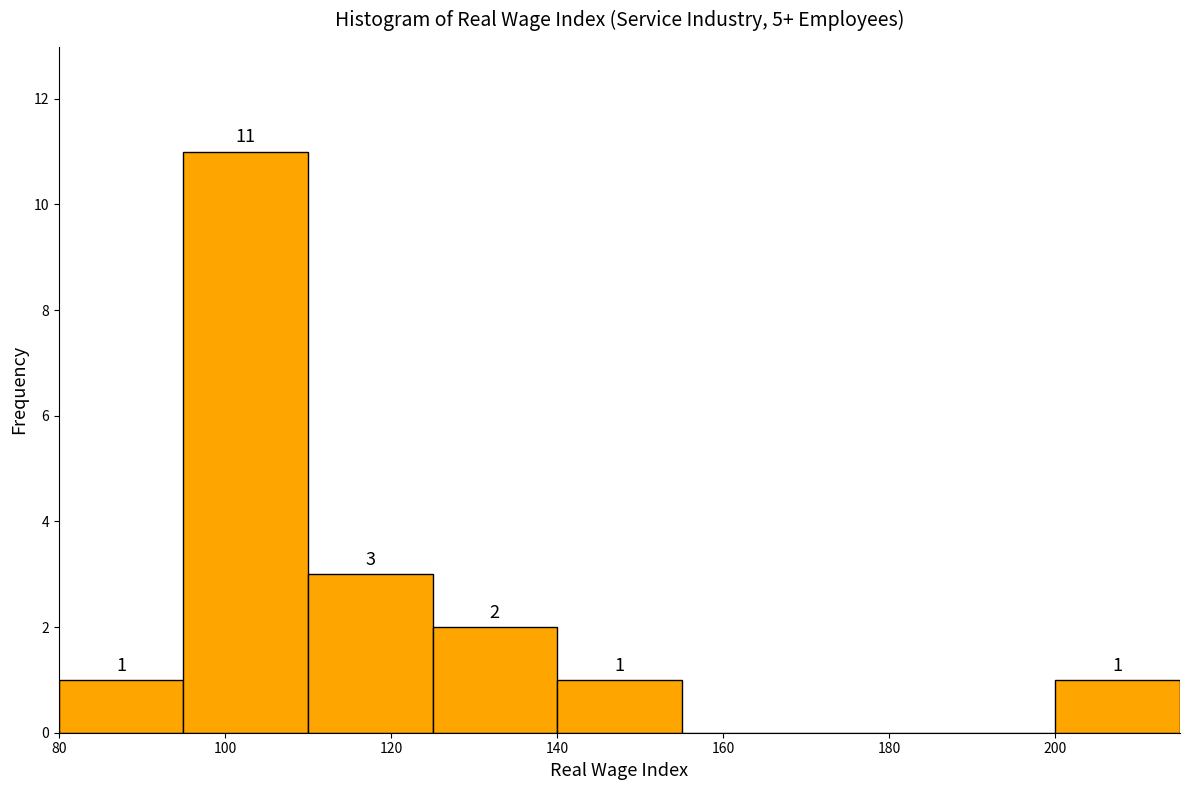

Over which range of the x-axis is the bar tallest?

95 to 110